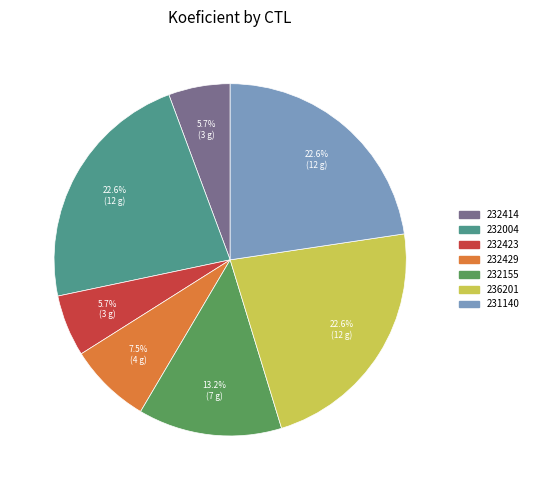

True or false: 232155 accounts for 1% of the total.

False